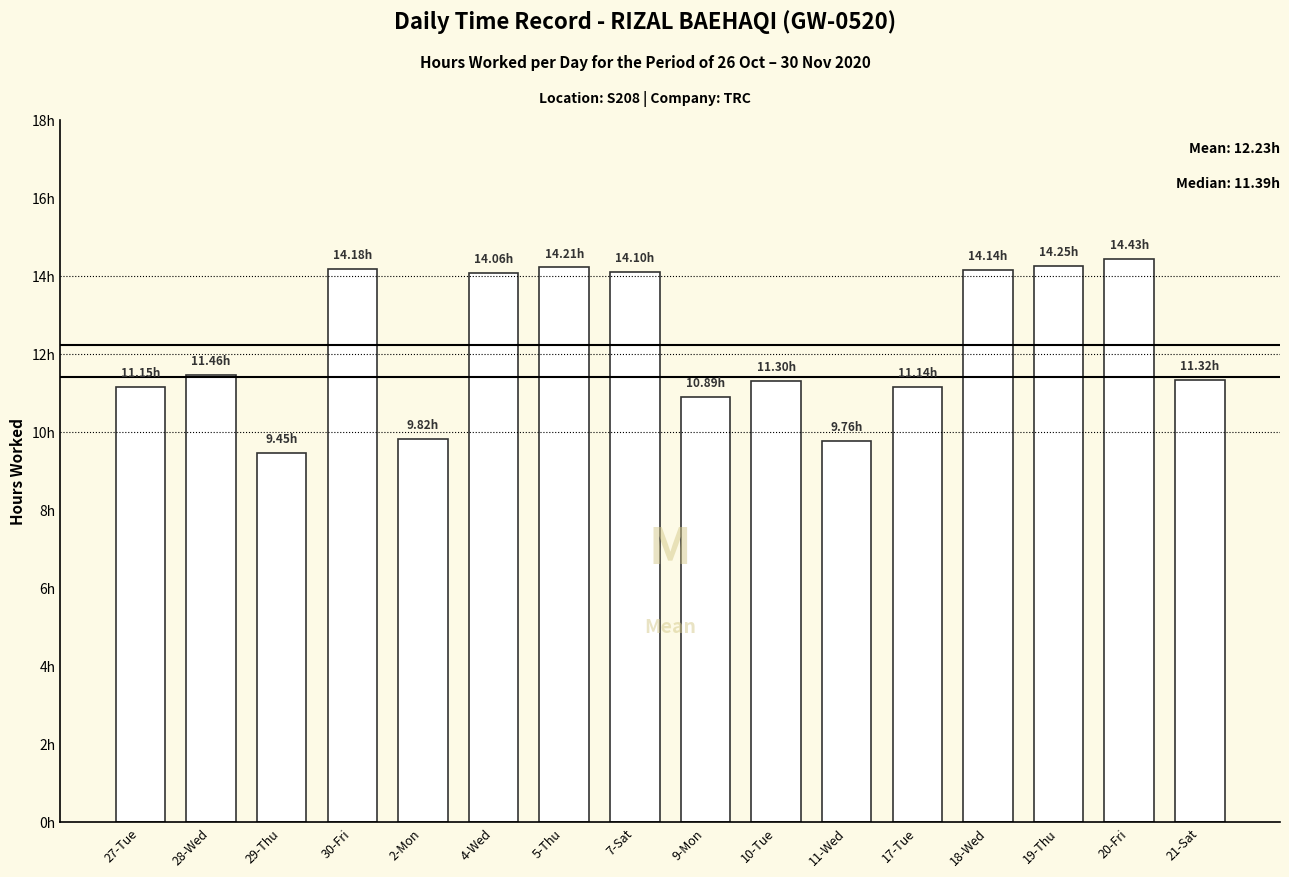

Are the bars horizontal?

No